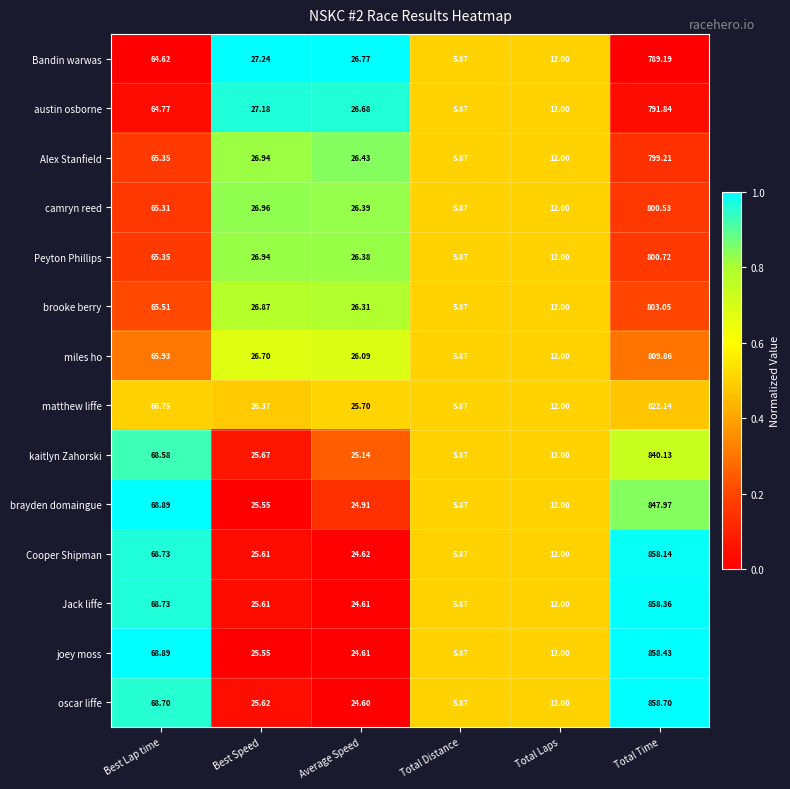

Count the number of data series in this chart.

14